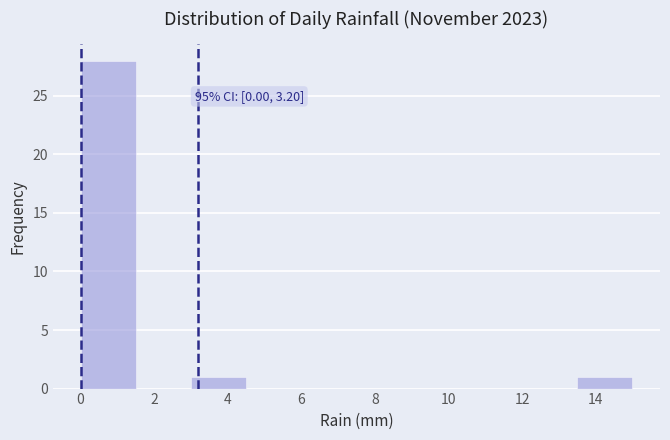

Over which range of the x-axis is the bar tallest?

0.0 to 1.5